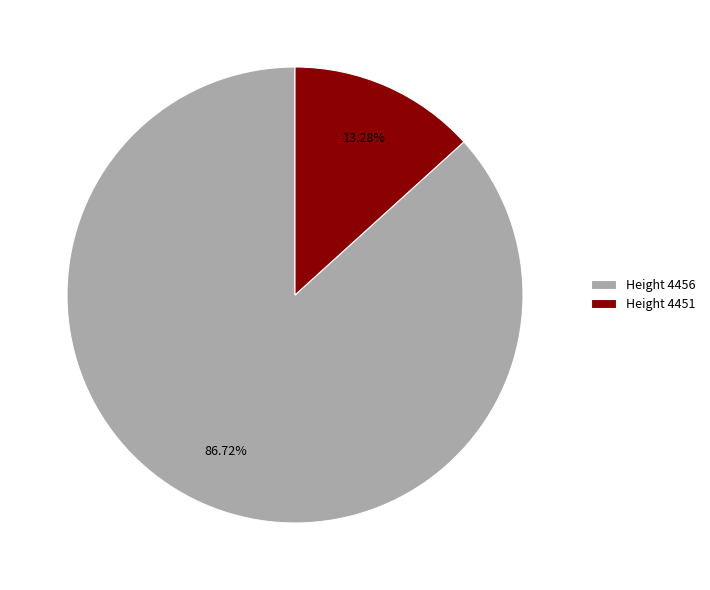

Approximately how many times larger is the value at Height 4456 compared to Height 4451?

6.5